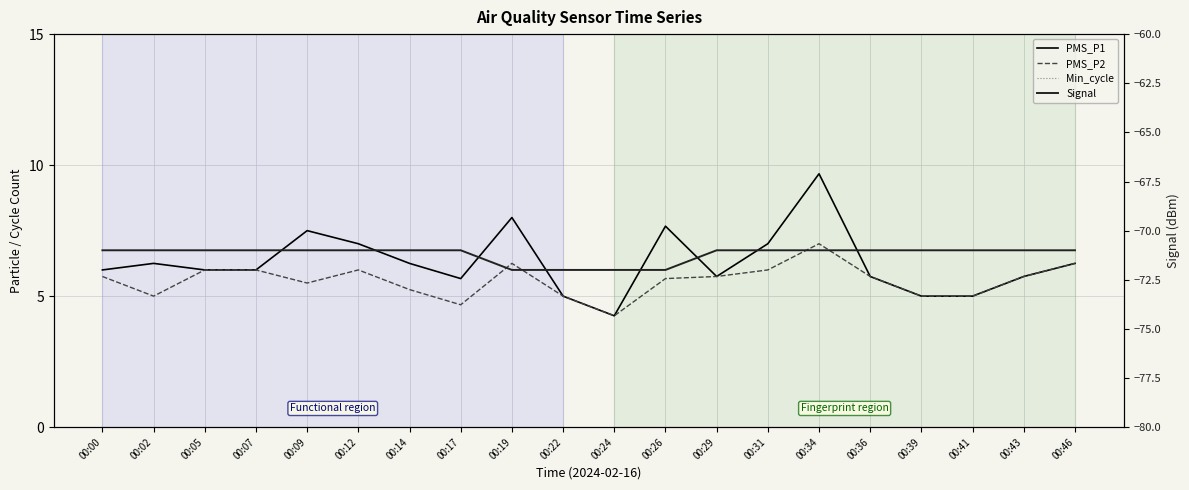

Which series changed the most between 00:36 and 00:46?

PMS_P1